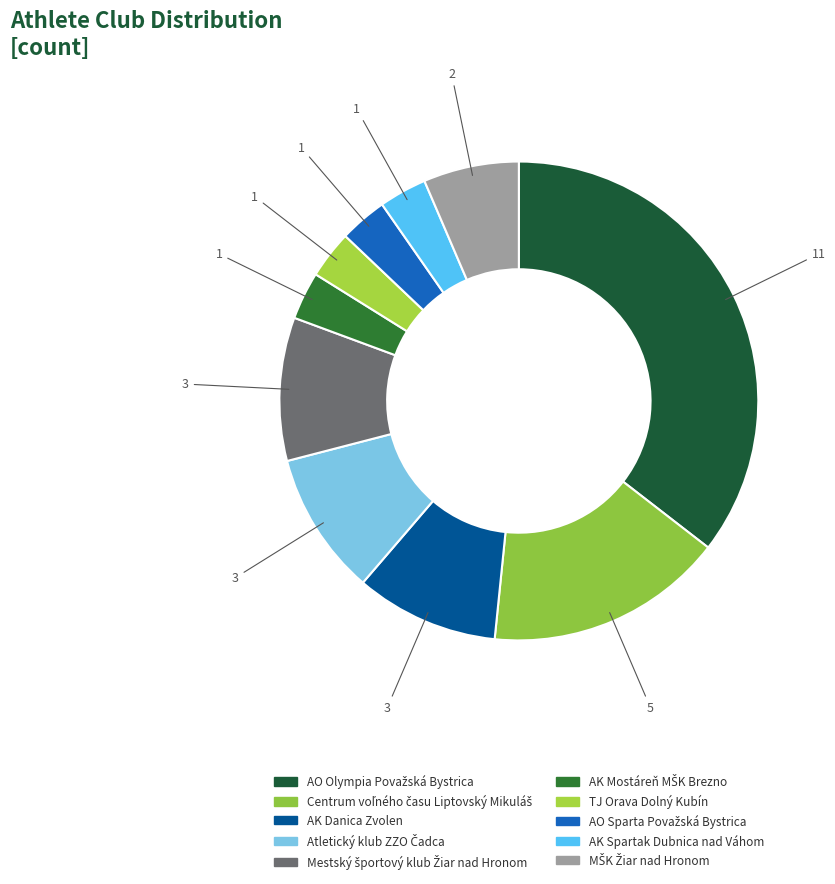

How many segments does this pie chart have?

10